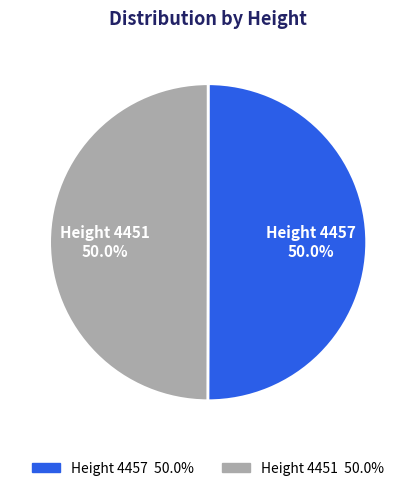

How many segments does this pie chart have?

2